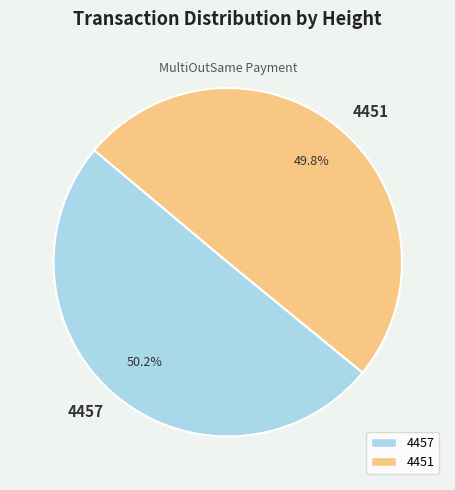

Is it true that 4451 is 50% of the pie?

True